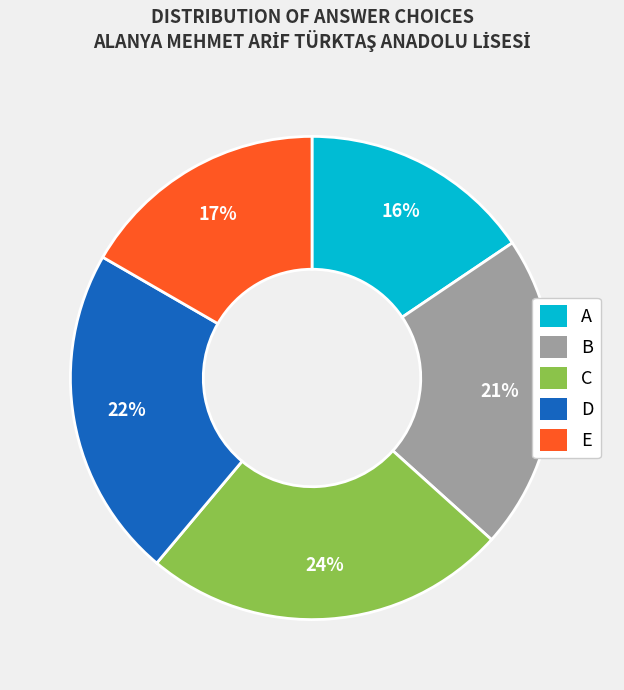

How many slices are in this pie chart?

5